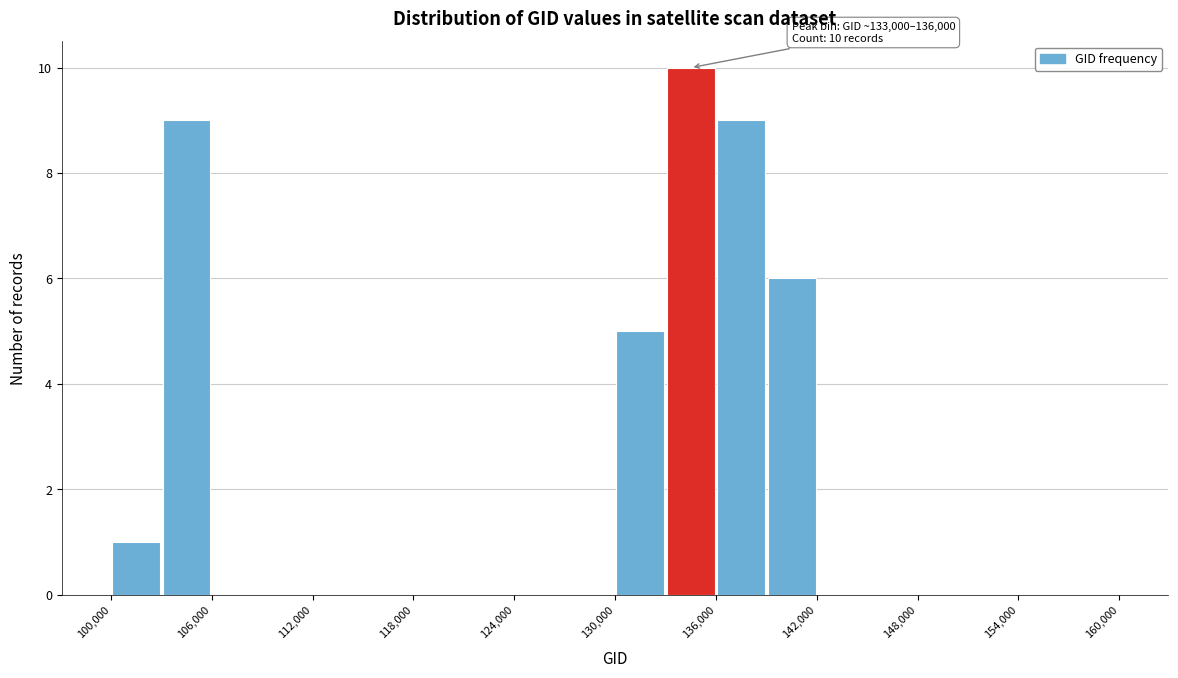

Around what value on the x-axis is the tallest bar? Give the approximate position of its centre, as read against the axis.

135000